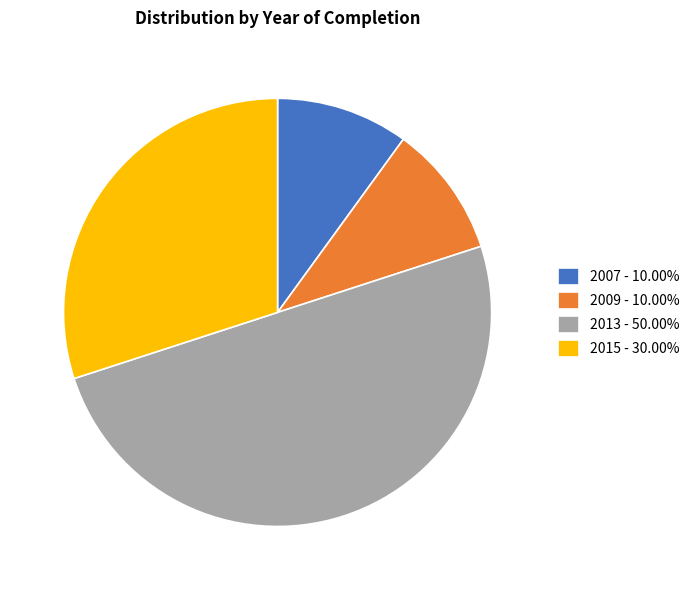

How many segments does this pie chart have?

4